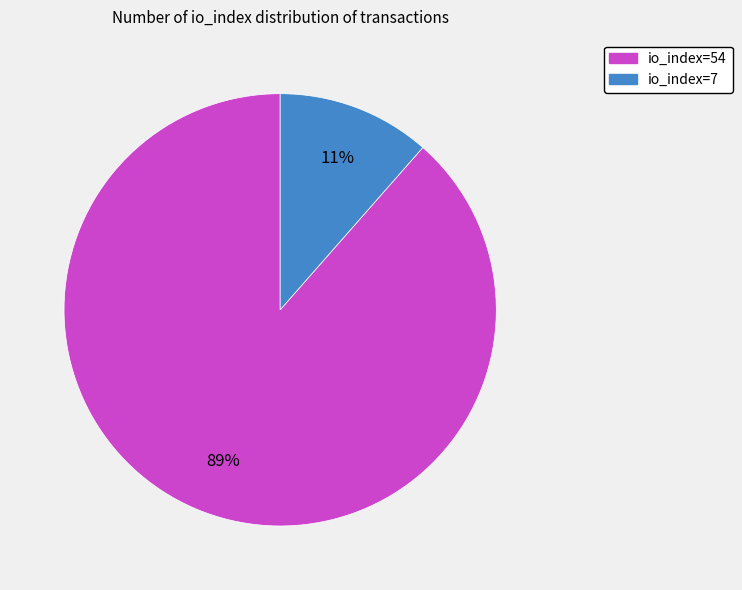

To the nearest percent, what is the combined percentage of io_index=54 and io_index=7?

100%